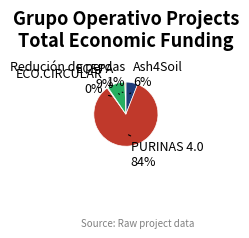

To the nearest percent, what is the difference between the largest and smallest slice percentages?

84%